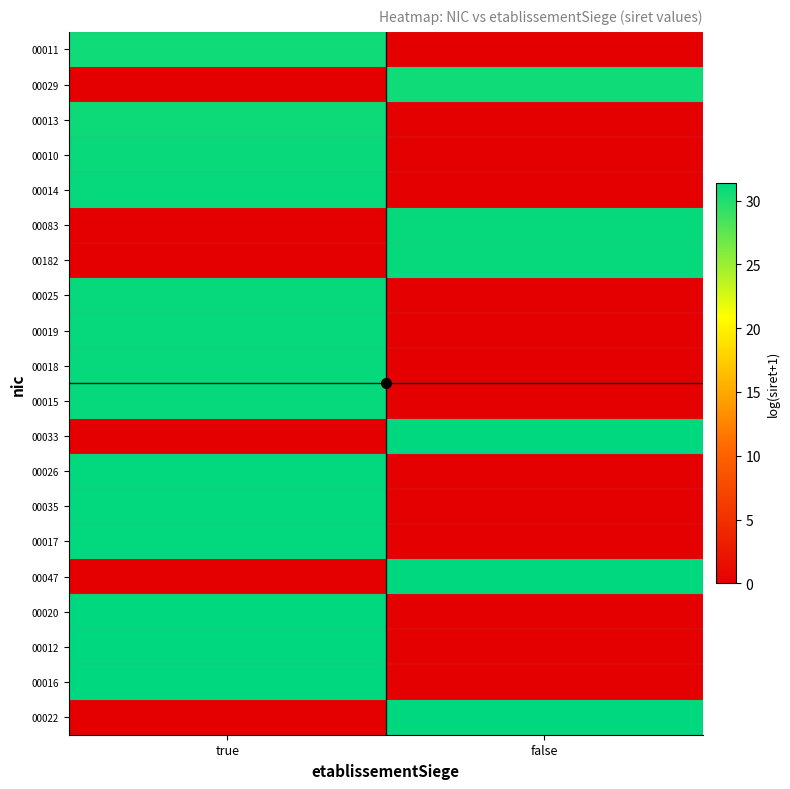

Between true and false, which is larger?

true